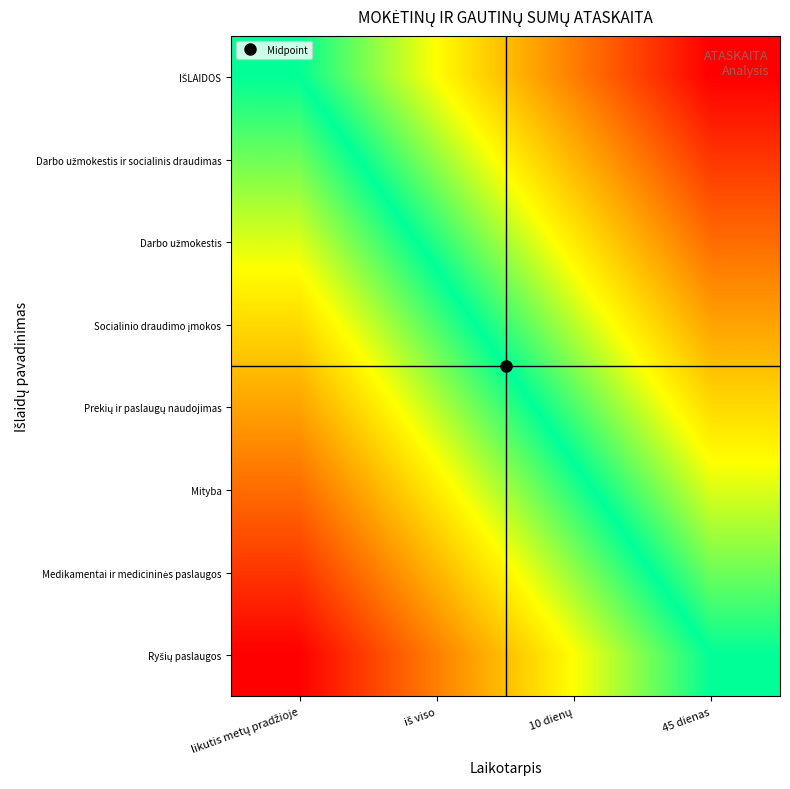

What is the difference between the highest and lowest values at 45 dienas?

1.0